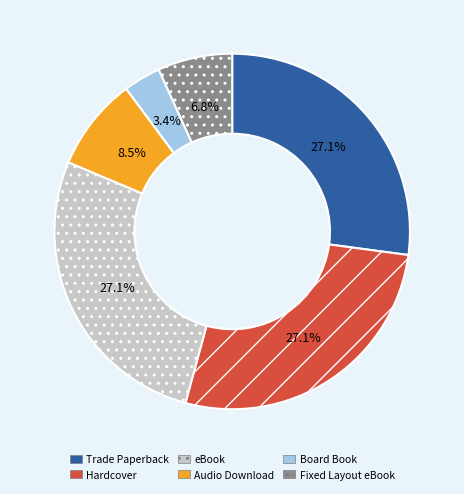

Is eBook the majority of the pie?

No